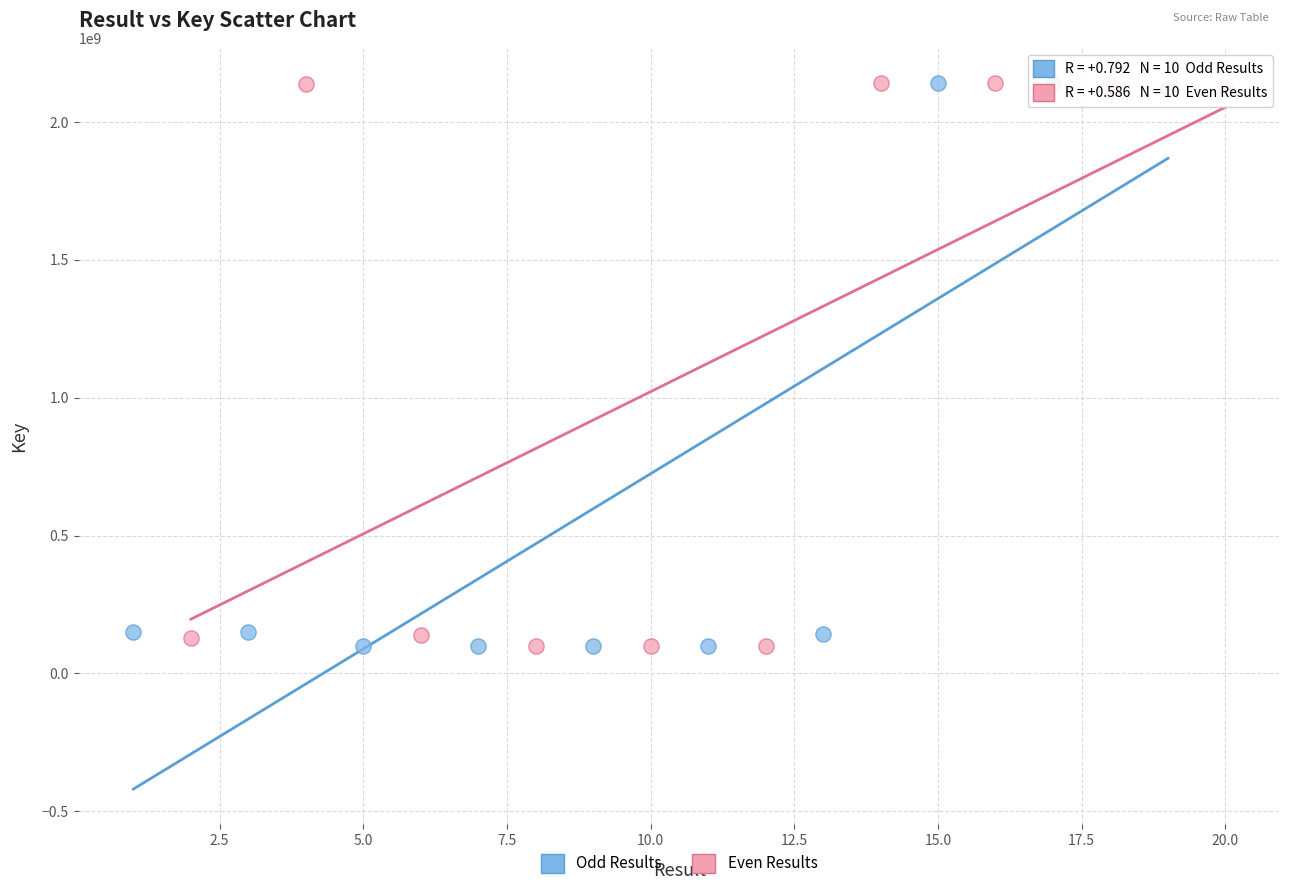

Which series has the largest Y range (max minus min)?

Even Results